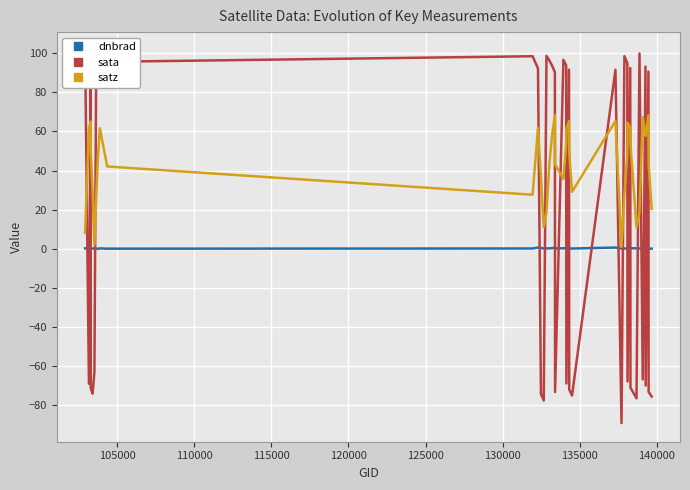

At how many categories does at least one series exceed 81?

22